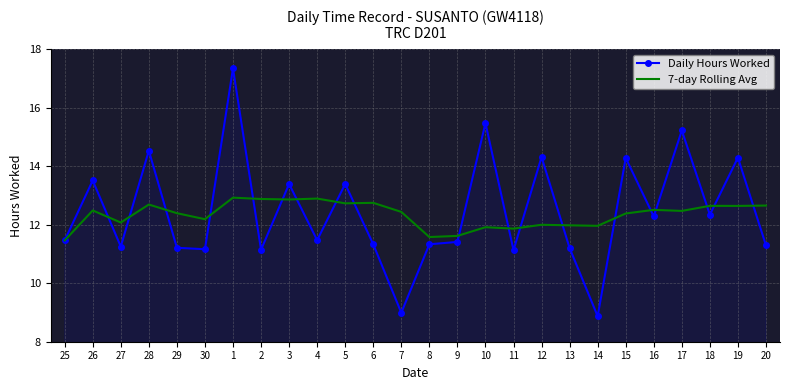

Where does the Daily Hours Worked series first go above 11?

25